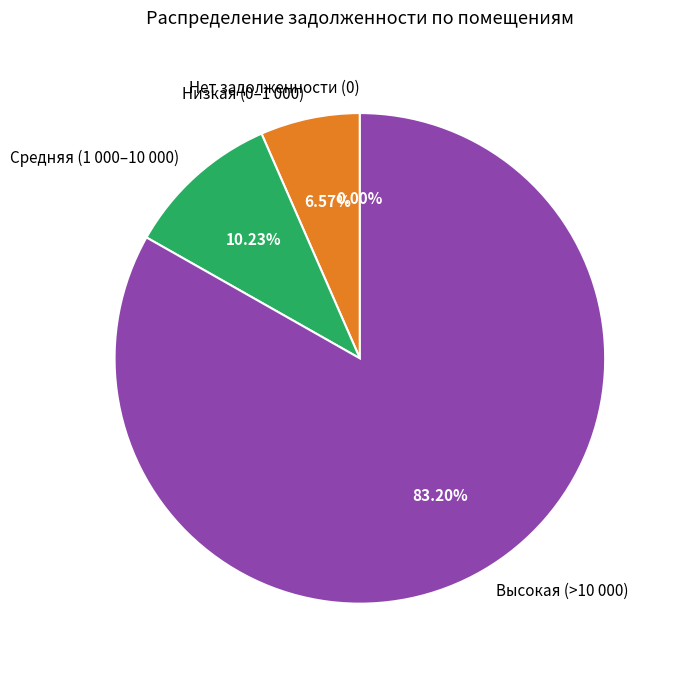

Does 7 represent more than half of the total?

No